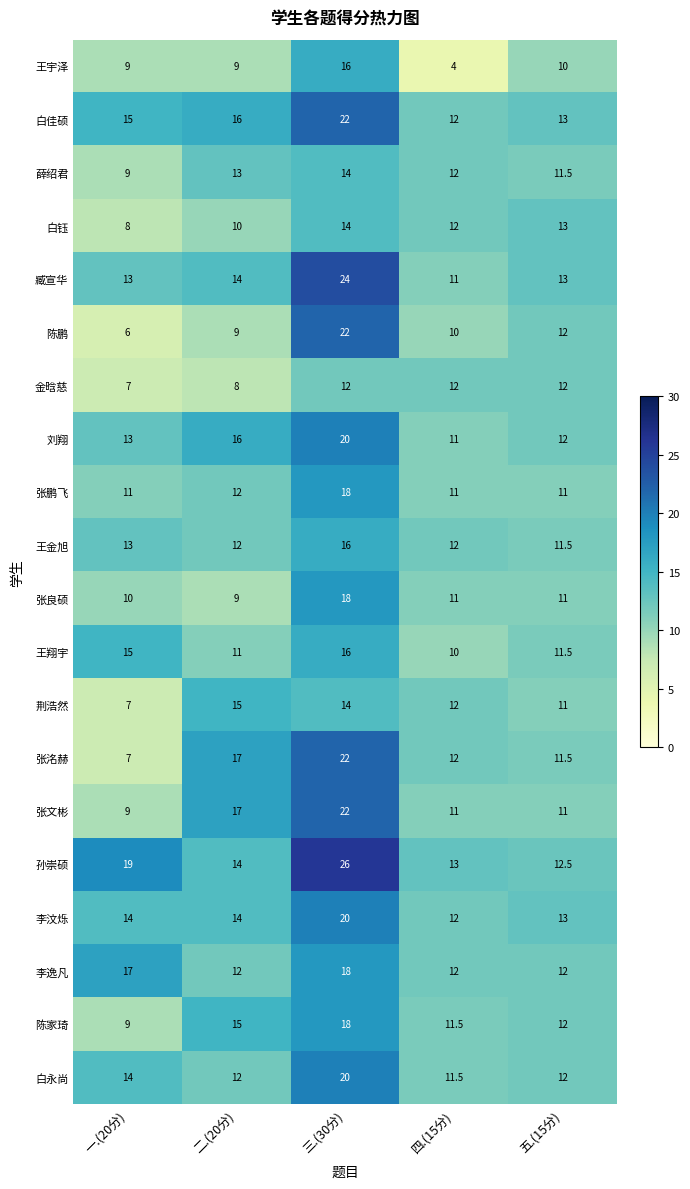

True or false: 张洺赫 has a value of 11.7 at 一.(20分).

False